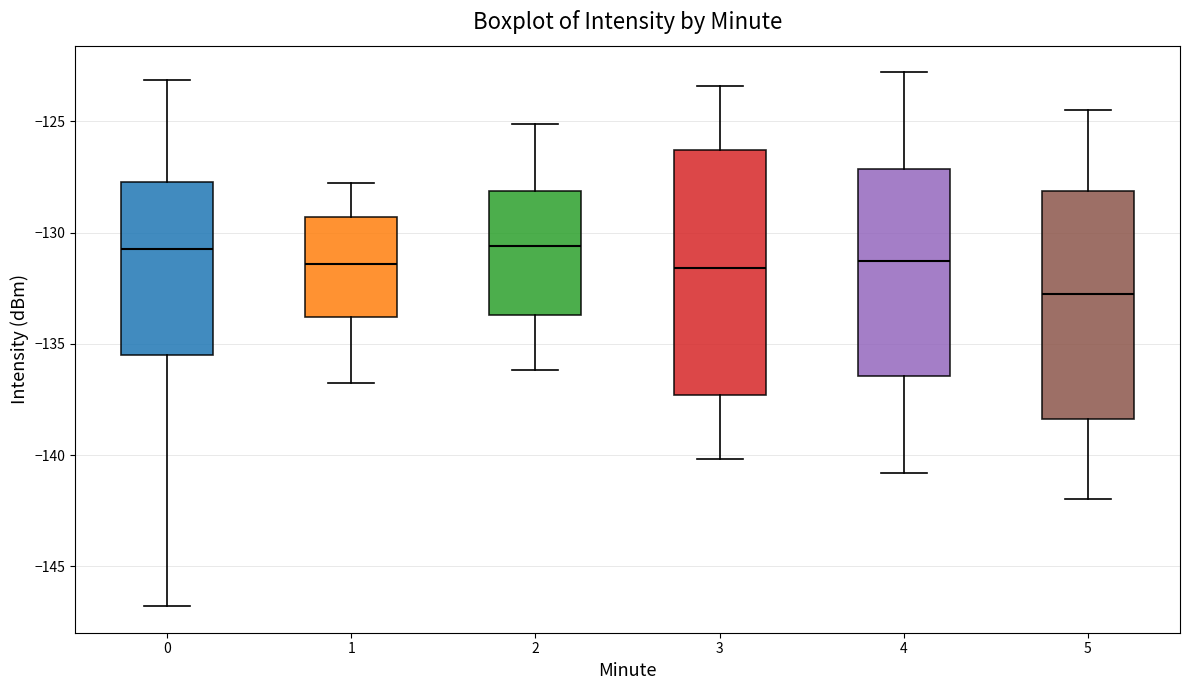

Where does the upper whisker of the box at x = 2 end on the y-axis? The values are not printed on the chart, so give them approximately, as read against the axis.

-125.0